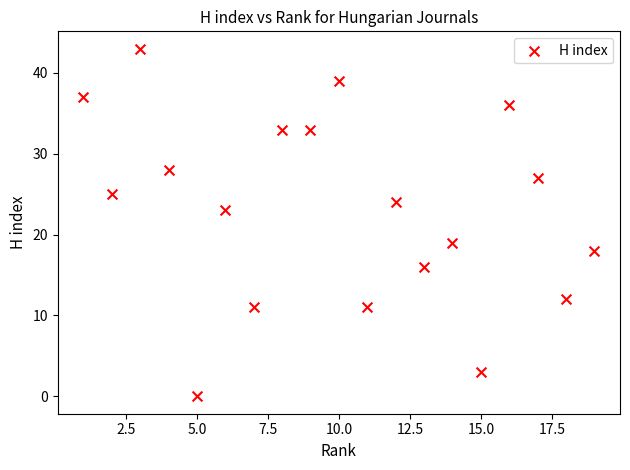

What is the range of X values (max minus min)?

18